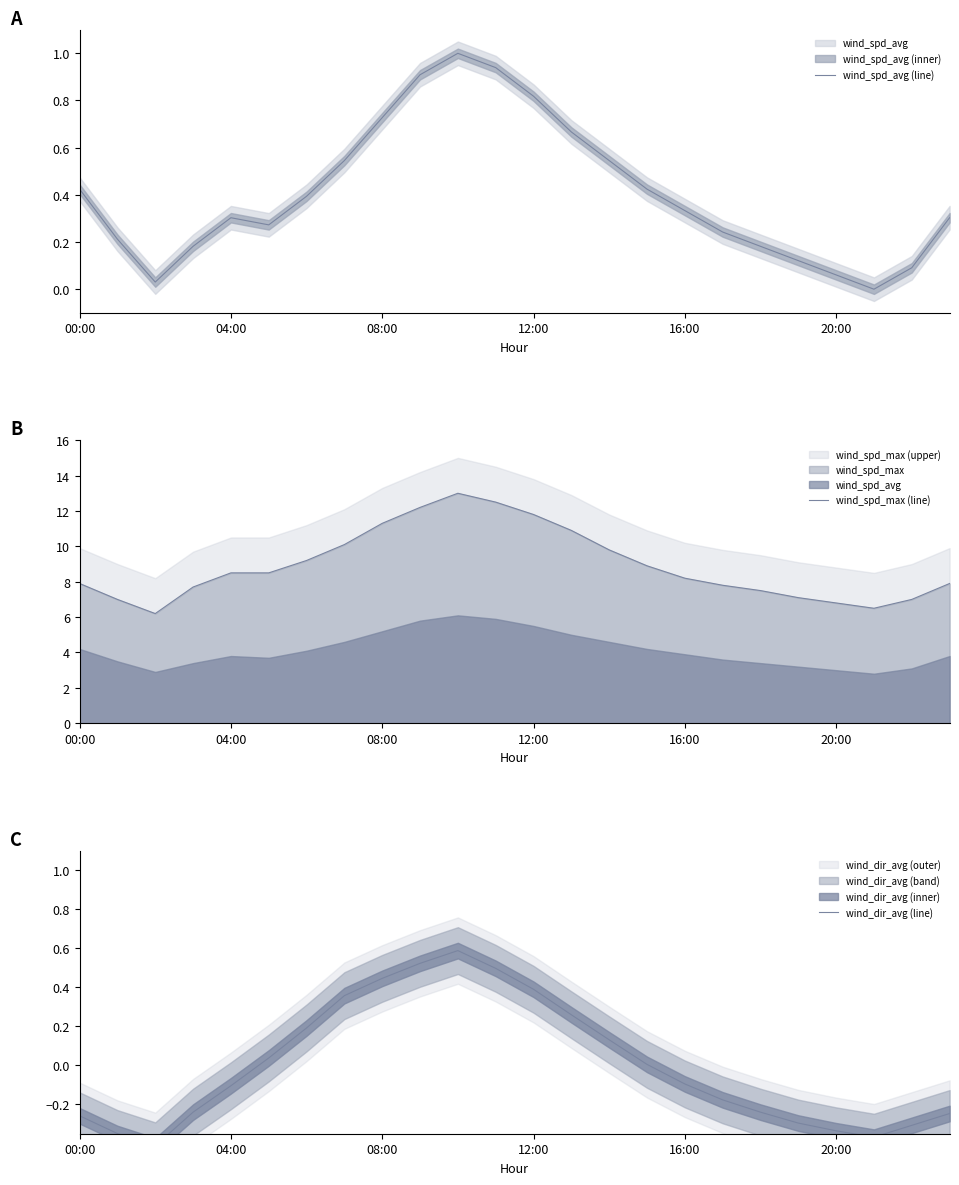

Is it true that wind_dir_avg (line) equals 0.2 at 9?

False